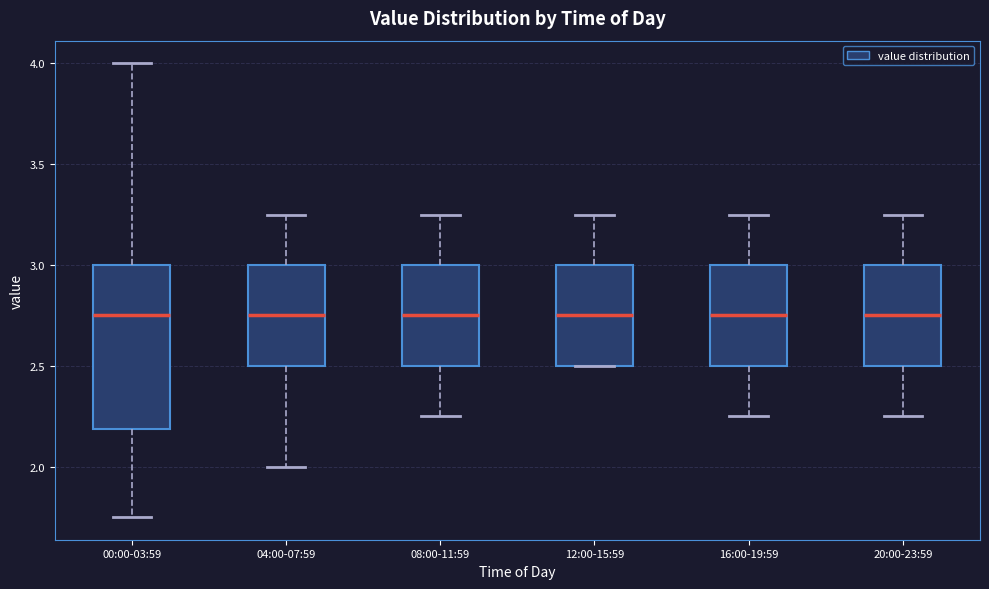

Reading left to right, transcribe this box plot: for each box, give where its median line is, the range the box spans, and where its two whiskers end, as read against the y-axis. The values are not printed on the chart, so give them approximately, as read against the axis.

00:00-03:59: median 2.75, box 2.20 to 3.00, whiskers 1.75 to 4.00
04:00-07:59: median 2.75, box 2.50 to 3.00, whiskers 2.00 to 3.25
08:00-11:59: median 2.75, box 2.50 to 3.00, whiskers 2.25 to 3.25
12:00-15:59: median 2.75, box 2.50 to 3.00, whiskers 2.50 to 3.25
16:00-19:59: median 2.75, box 2.50 to 3.00, whiskers 2.25 to 3.25
20:00-23:59: median 2.75, box 2.50 to 3.00, whiskers 2.25 to 3.25